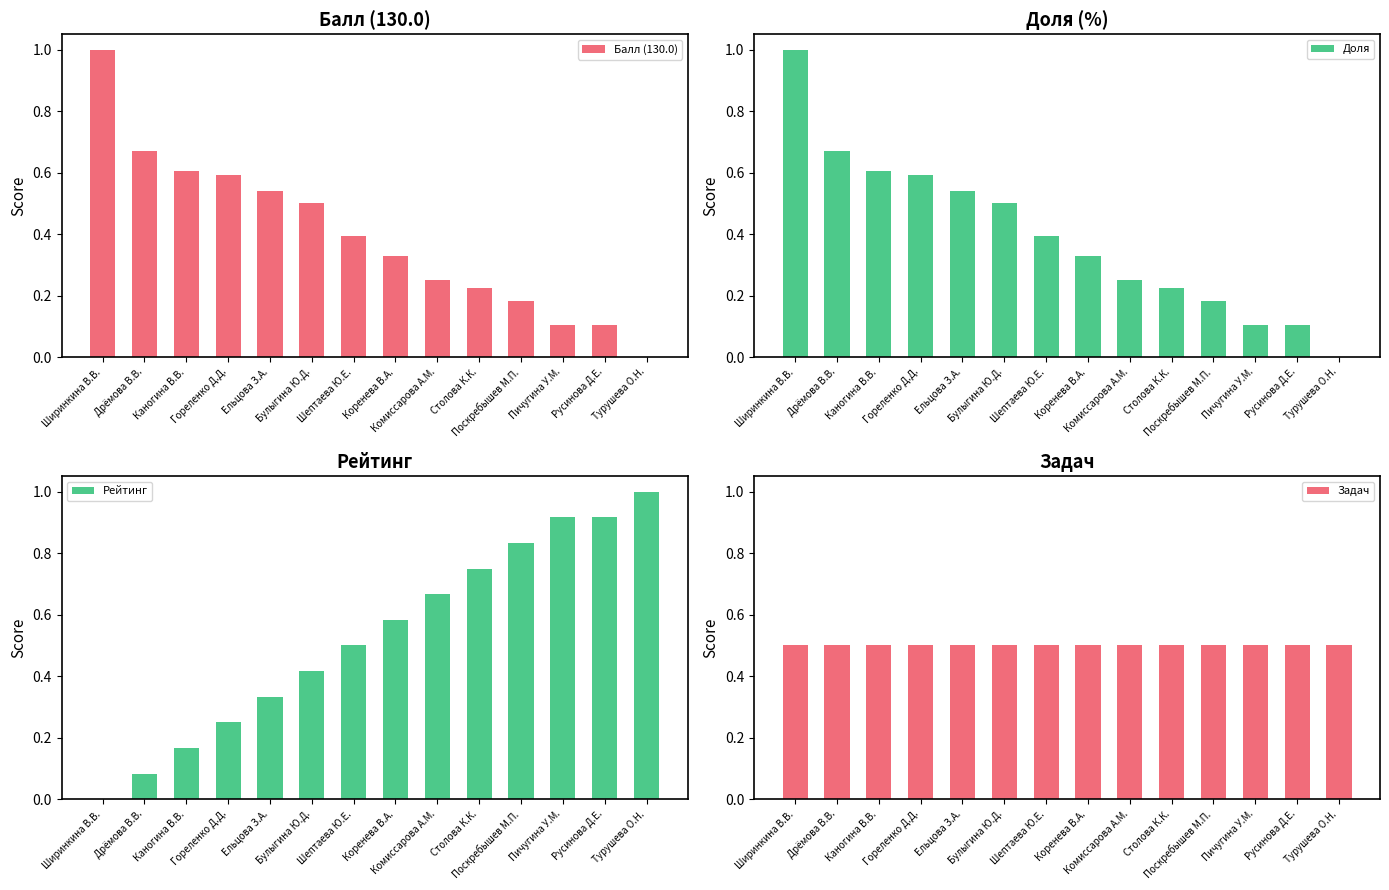

How many bars are there in each group?

4